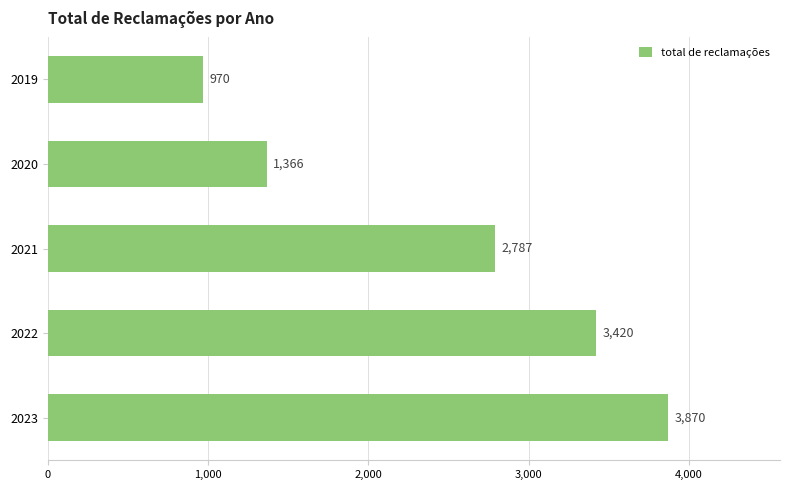

True or false: the data shows 219 at 2019.

False